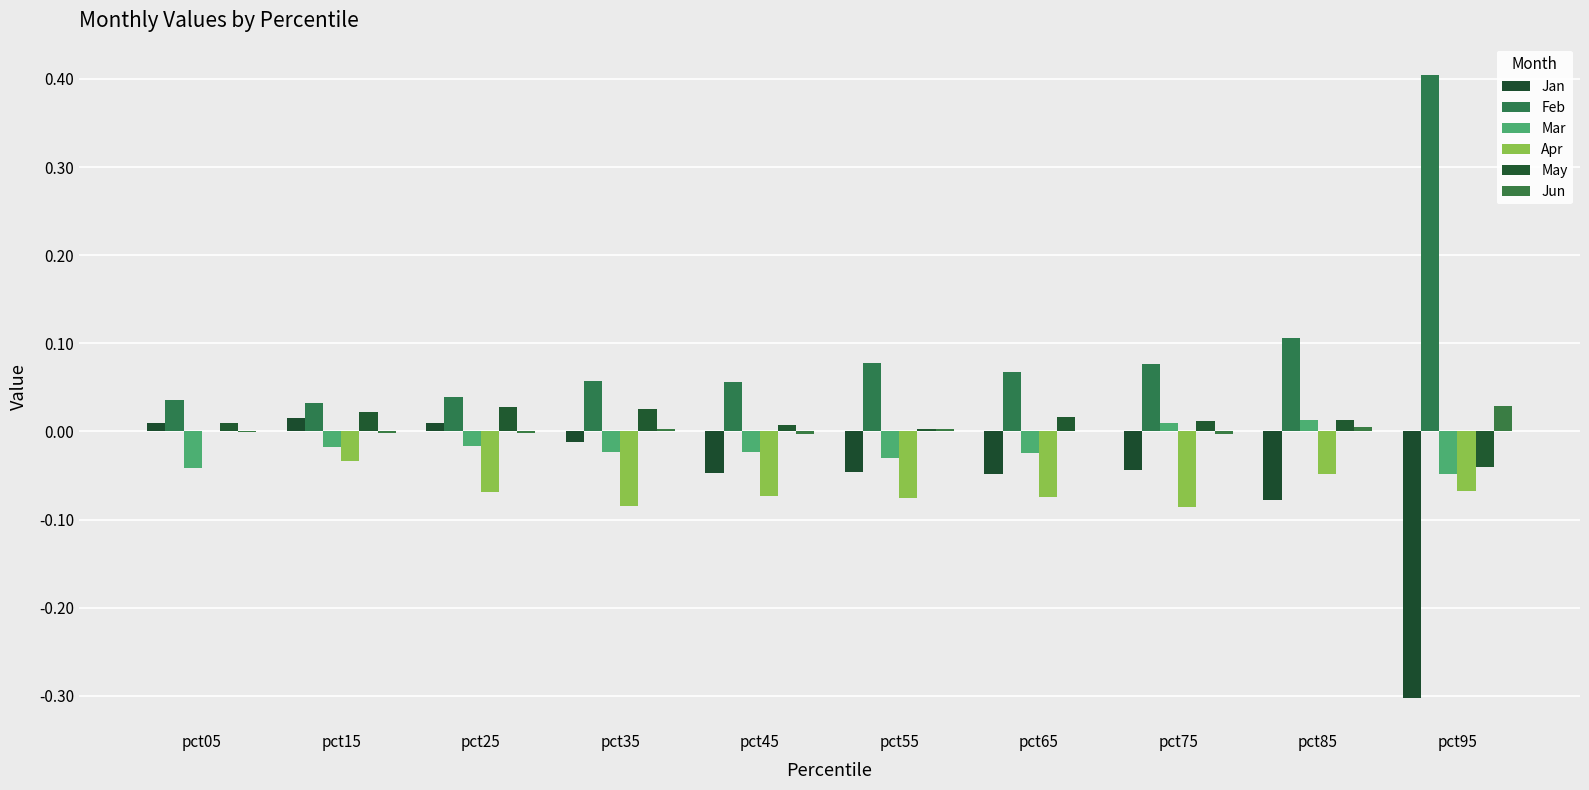

How many values in Mar are above zero?

2